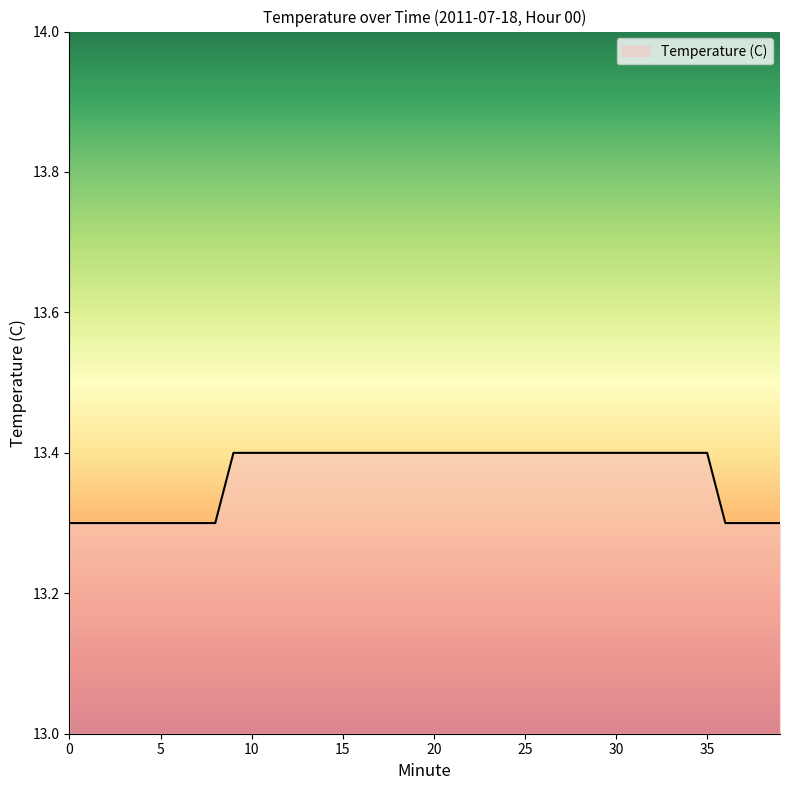

Count the values in the range 13 to 14.

40